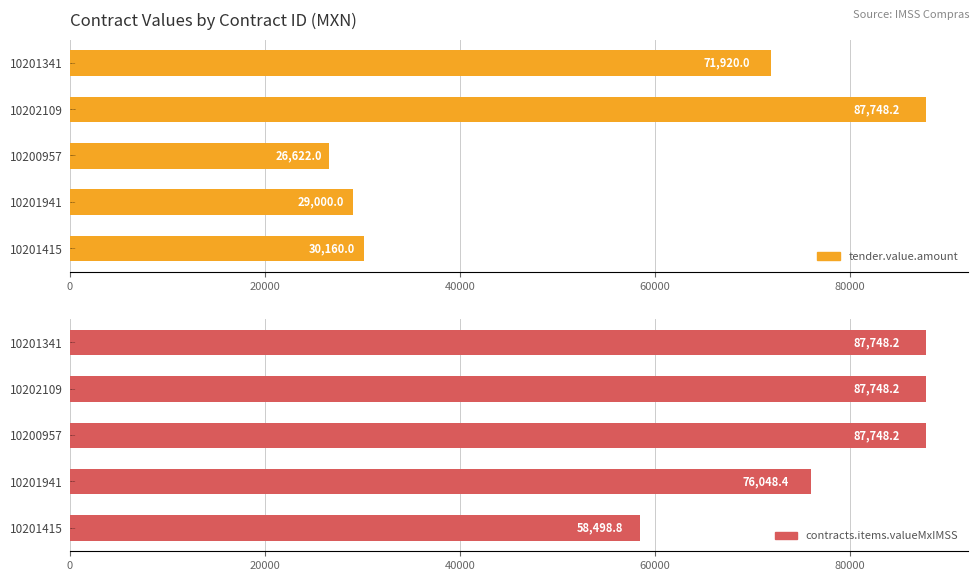

Are the bars grouped side by side (vs. stacked)?

Yes